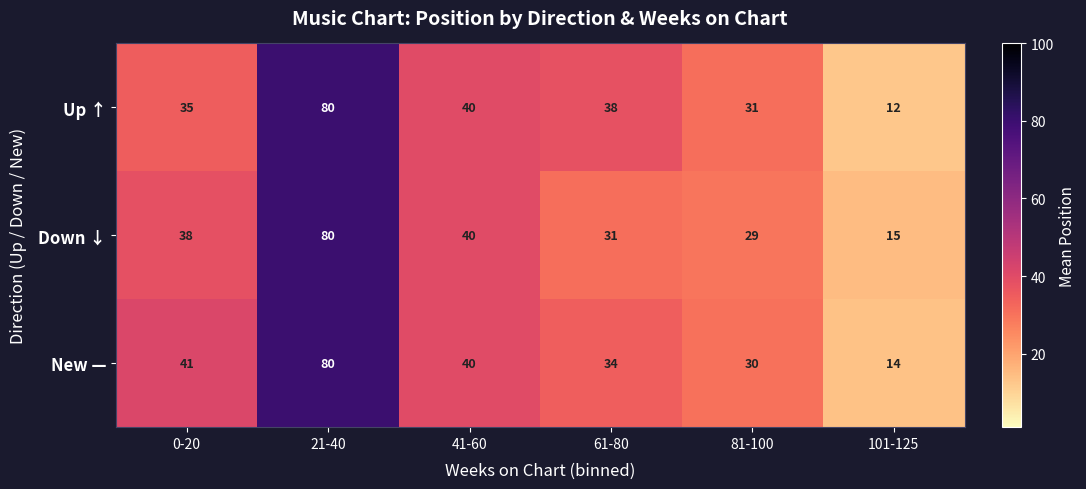

True or false: Up ↑ has a value of 35 at 0-20.

True